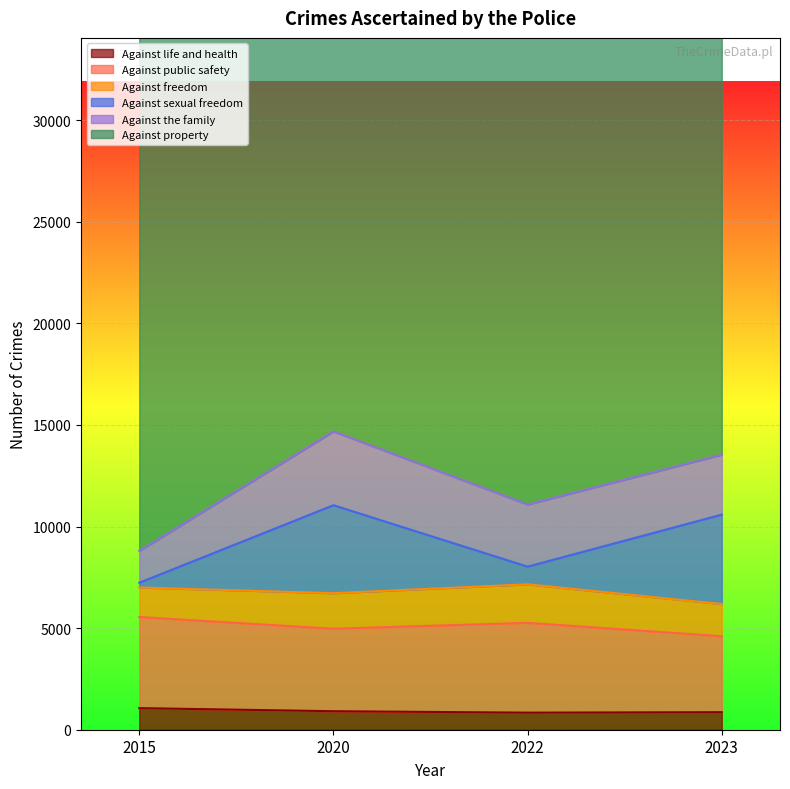

How many interior local valleys does the Against life and health series have?

1